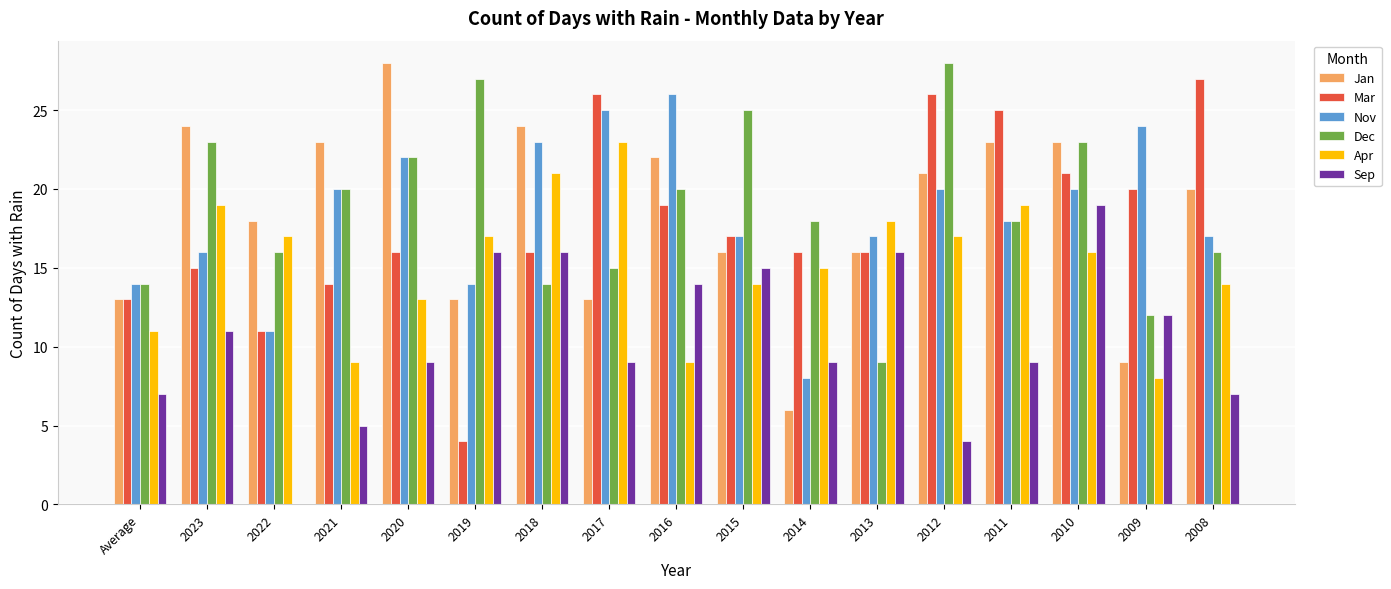

The value of Dec at 2019 is 27. True or false?

True